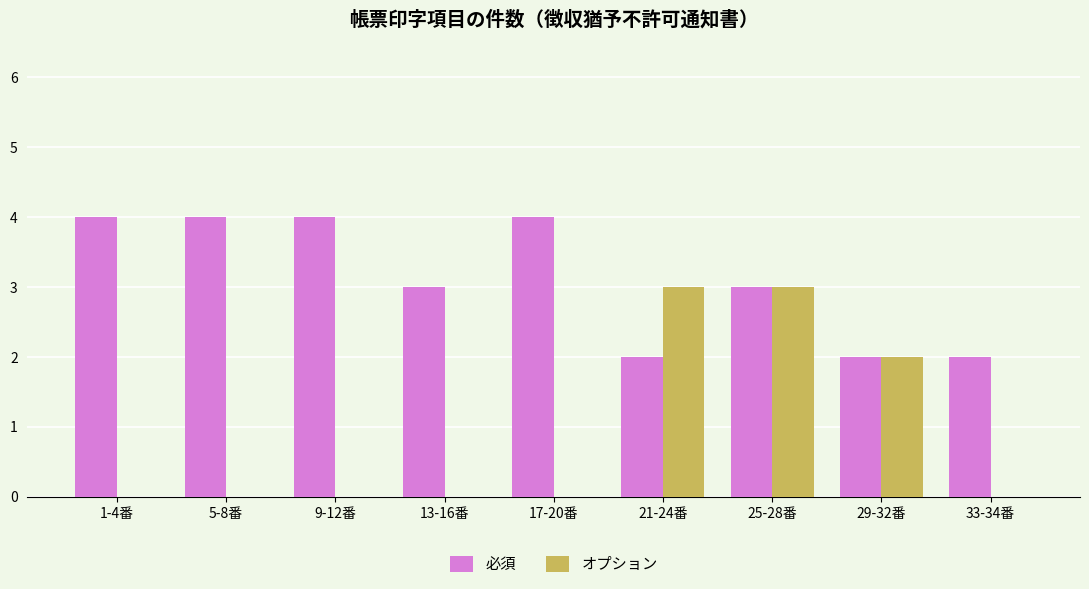

What is the total value across all series at 29-32番?

4